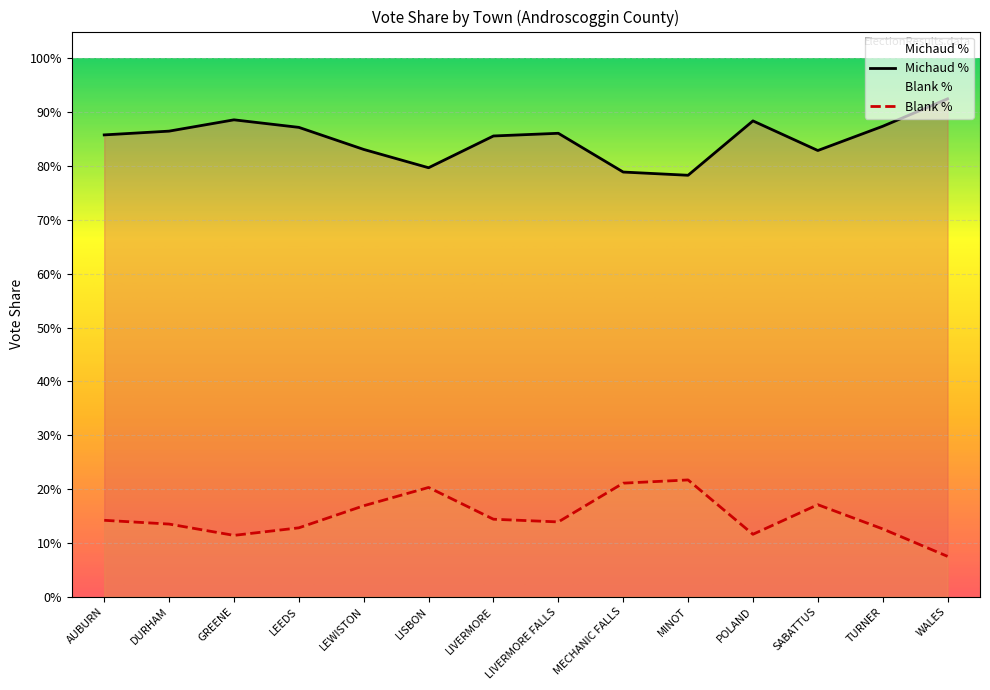

How many interior local peaks does the Michaud % series have?

3